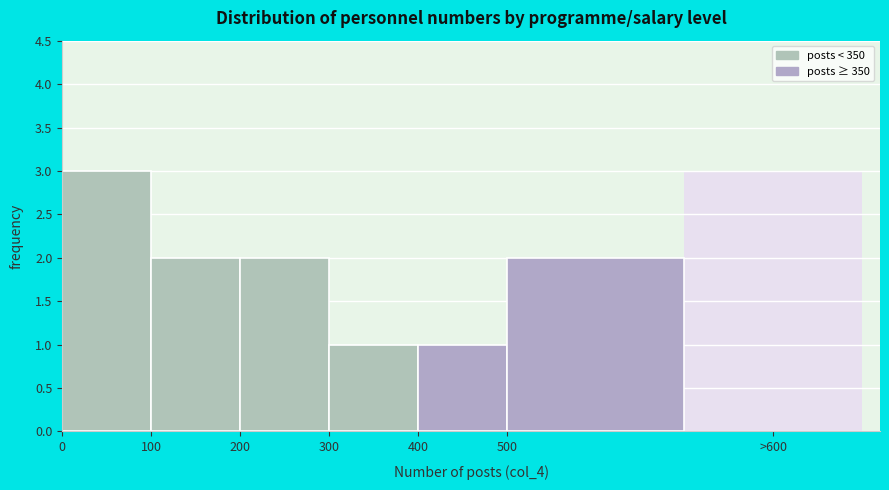

Reading left to right, transcribe all the data shown in this chart.

0=3	100=2	200=2	300=1	400=1	500=2